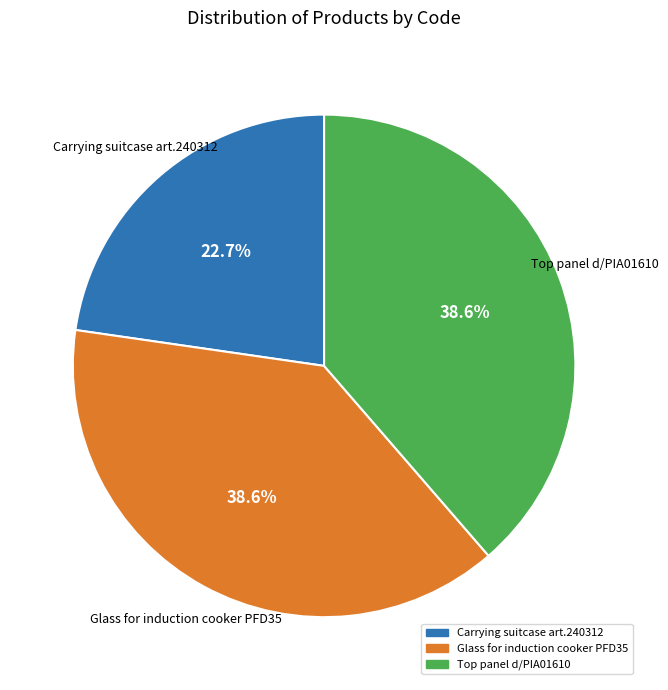

True or false: Glass for induction cooker PFD35 accounts for 48% of the total.

False